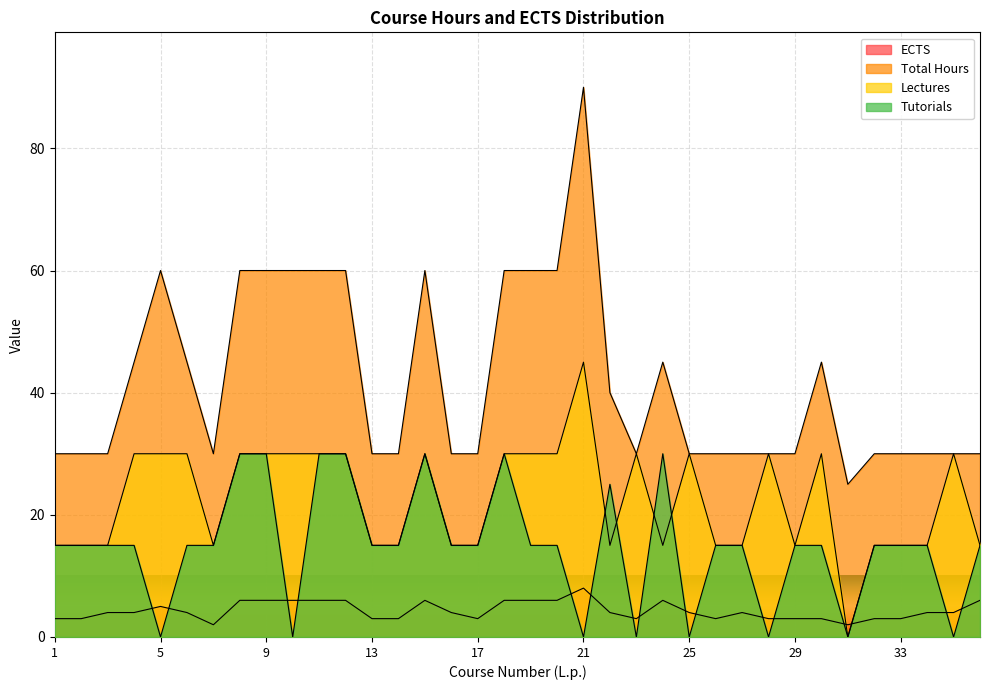

Is the value of Lectures at 4 greater than the value of Tutorials at 35?

Yes